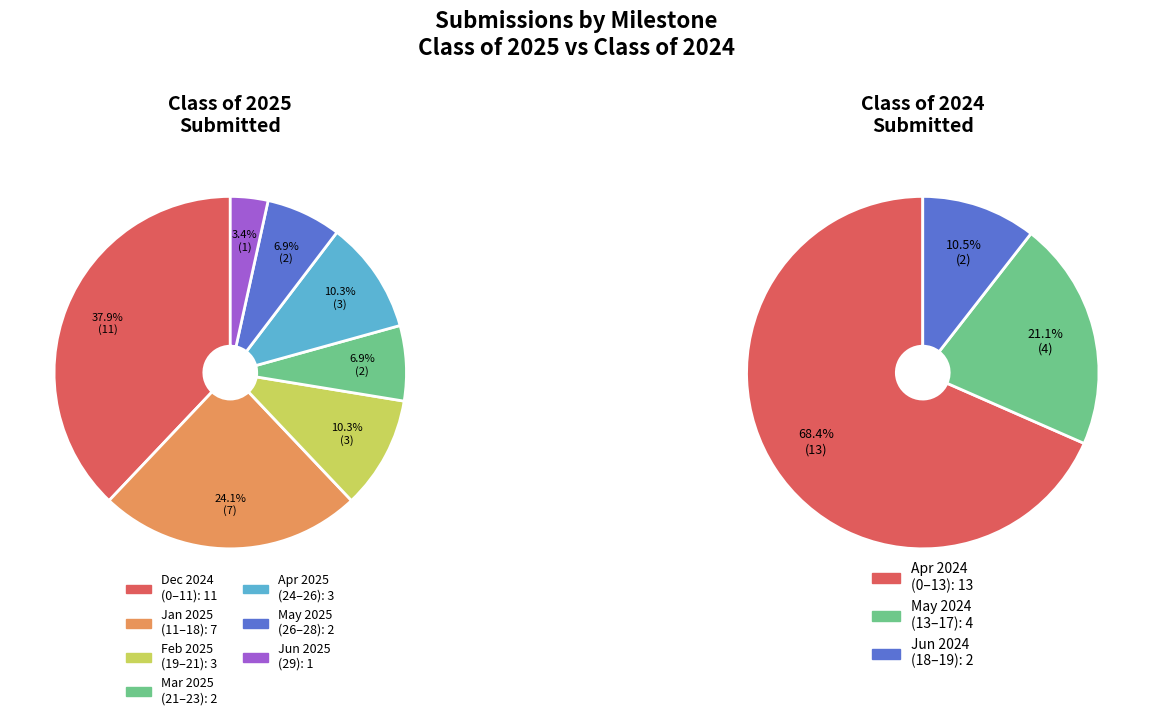

The Class of 2025
Submitted: 27 slice represents 4% of the pie. True or false?

False